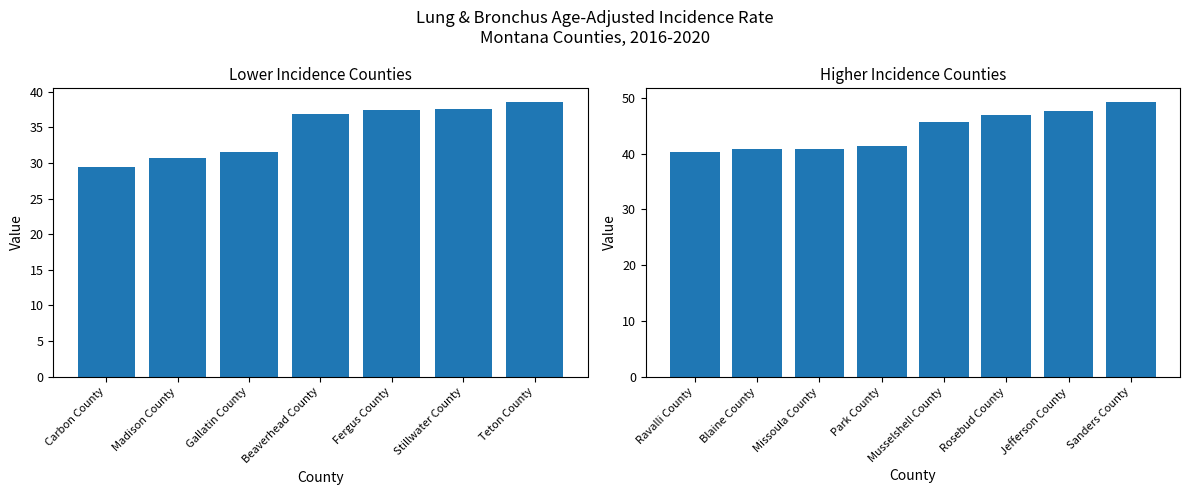

Read the value at Beaverhead County.

36.9